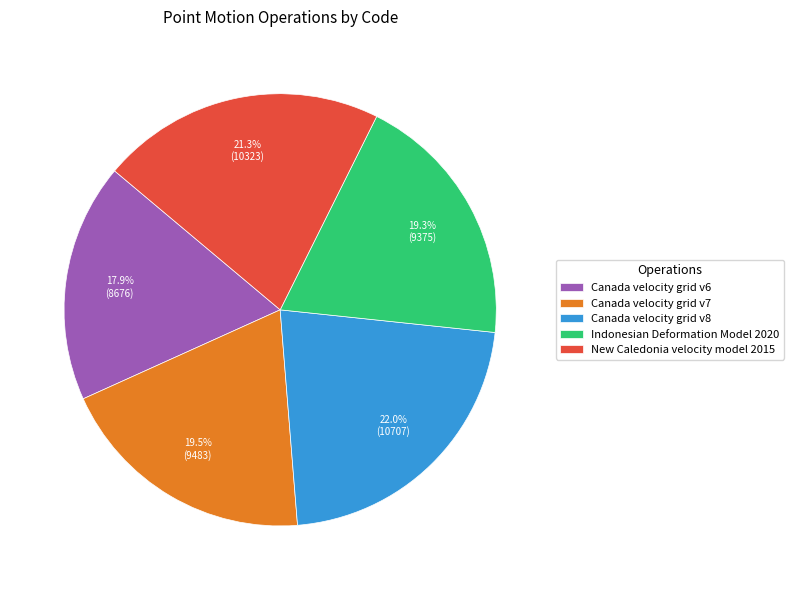

Which has a higher value, Canada velocity grid v6 or Indonesian Deformation Model 2020?

Indonesian Deformation Model 2020